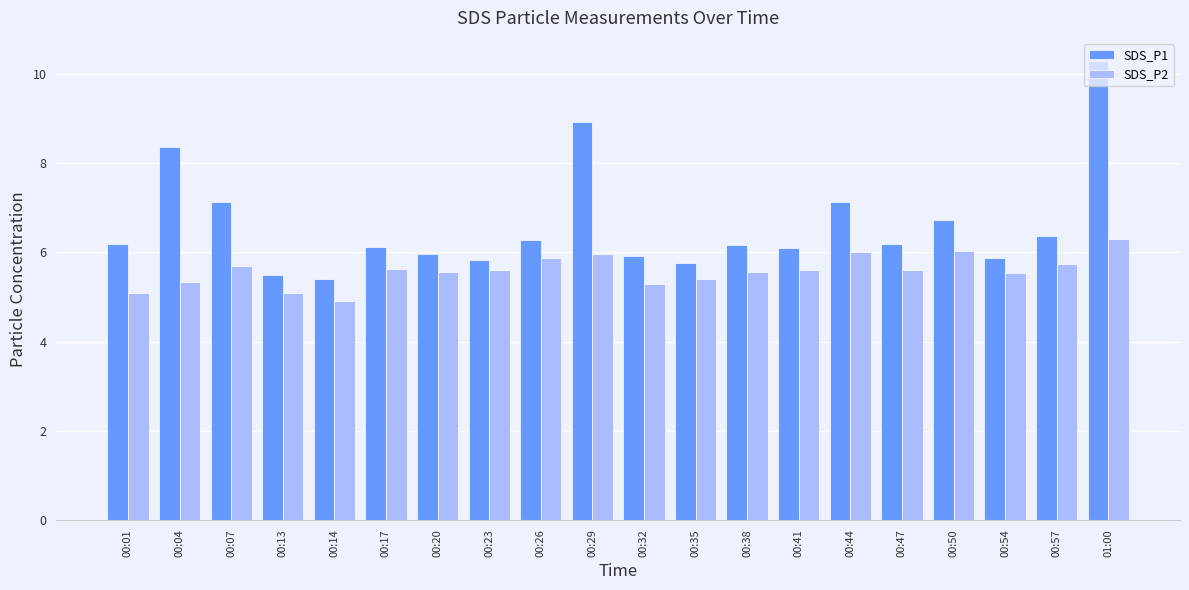

Is the value of SDS_P1 at 00:41 greater than the value of SDS_P2 at 00:23?

Yes